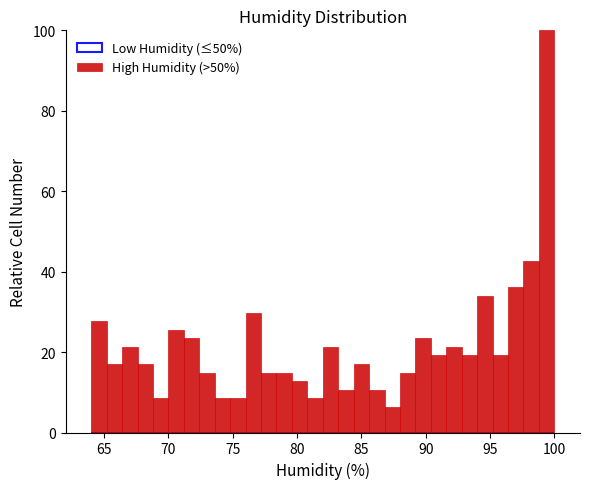

Around what value on the x-axis is the tallest bar? Give the approximate position of its centre, as read against the axis.

99.5